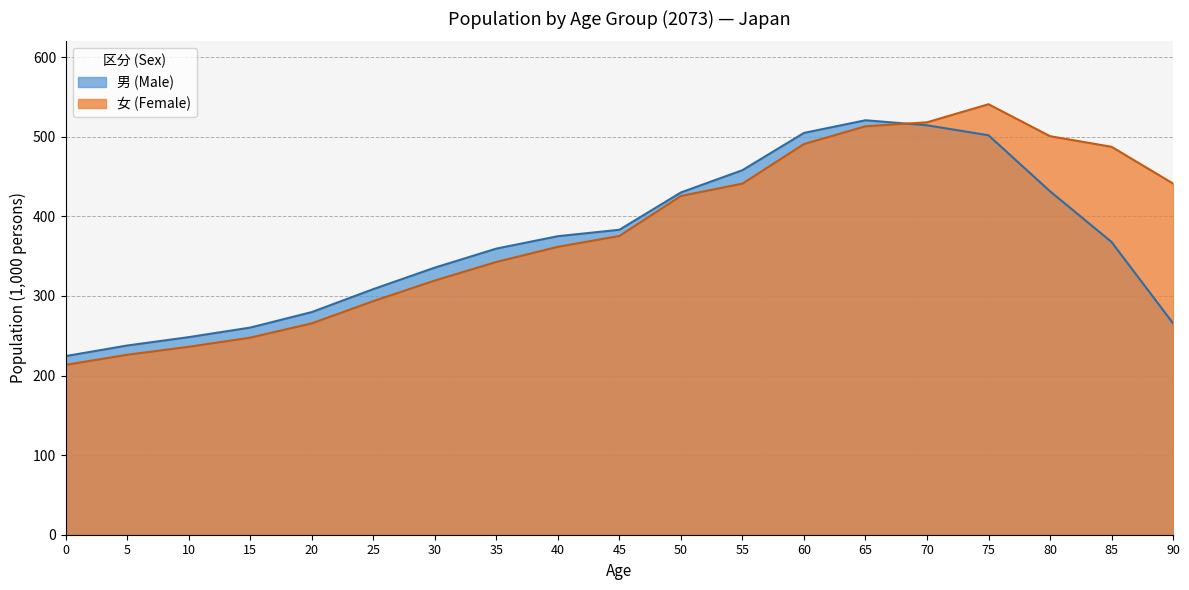

What is the difference between the maximum and second lowest values in the 男 (Male) series?

283.1